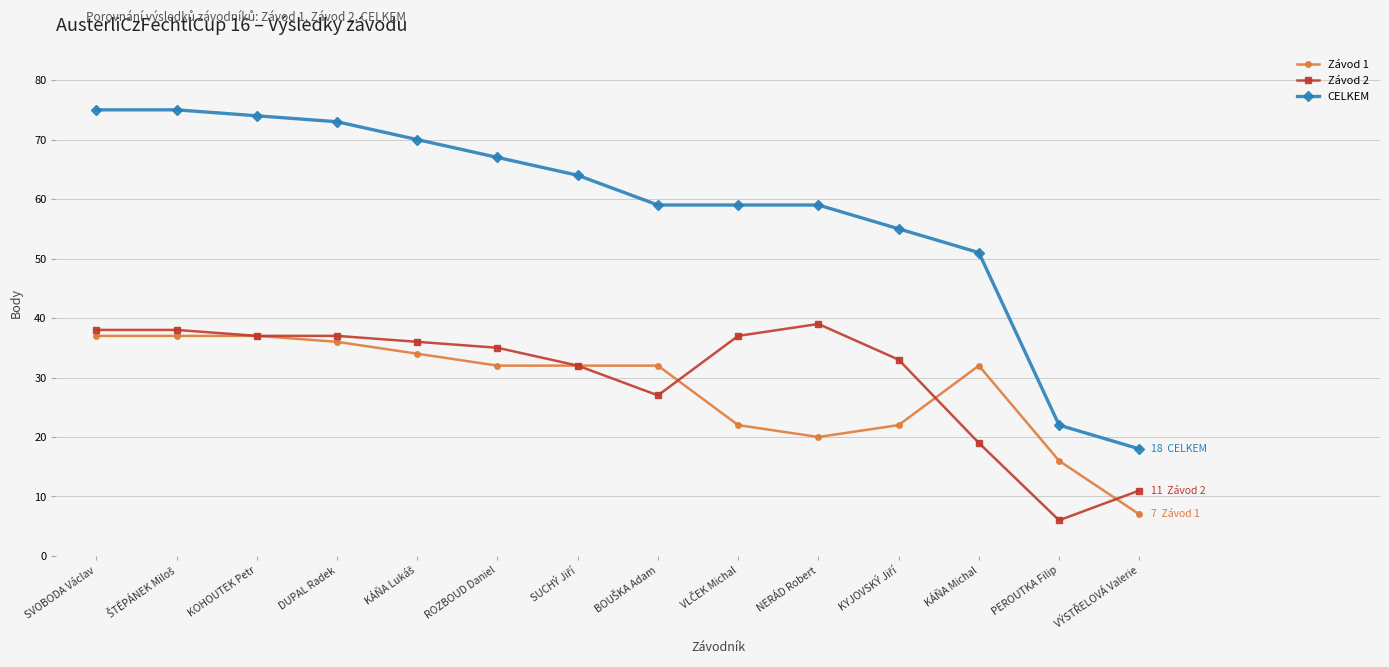

Reading left to right, list all the values displayed in this chart.

Závod 1: 37	37	37	36	34	32	32	32	22	20	22	32	16	7
Závod 2: 38	38	37	37	36	35	32	27	37	39	33	19	6	11
CELKEM: 75	75	74	73	70	67	64	59	59	59	55	51	22	18